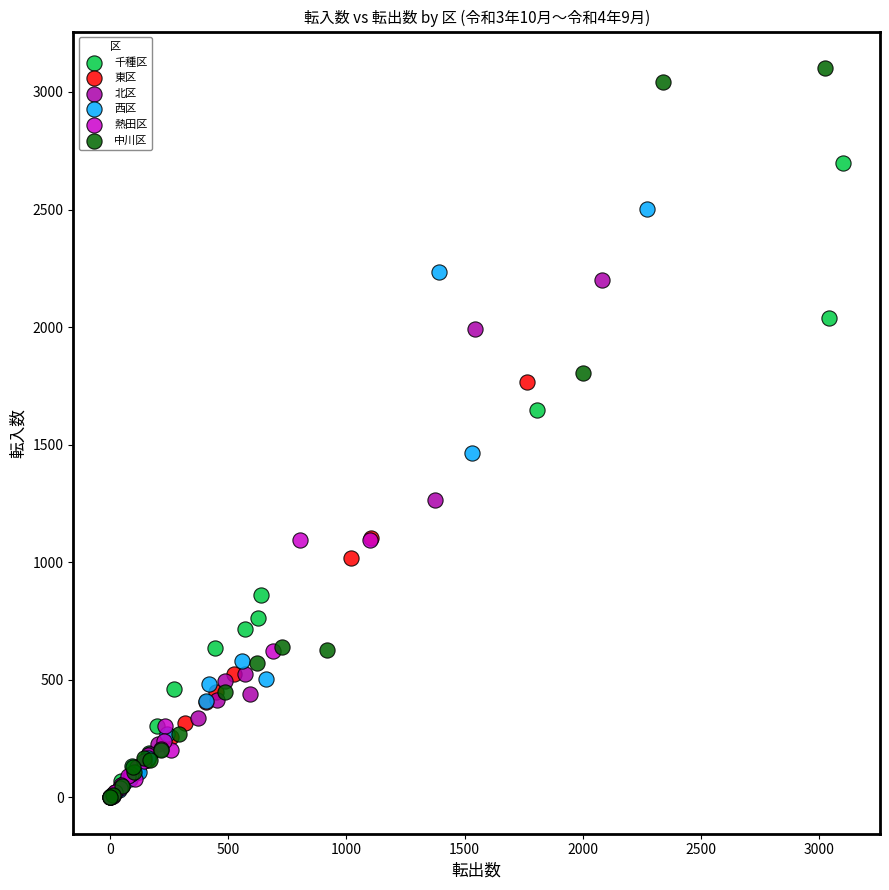

Which series has the widest spread of Y values?

中川区